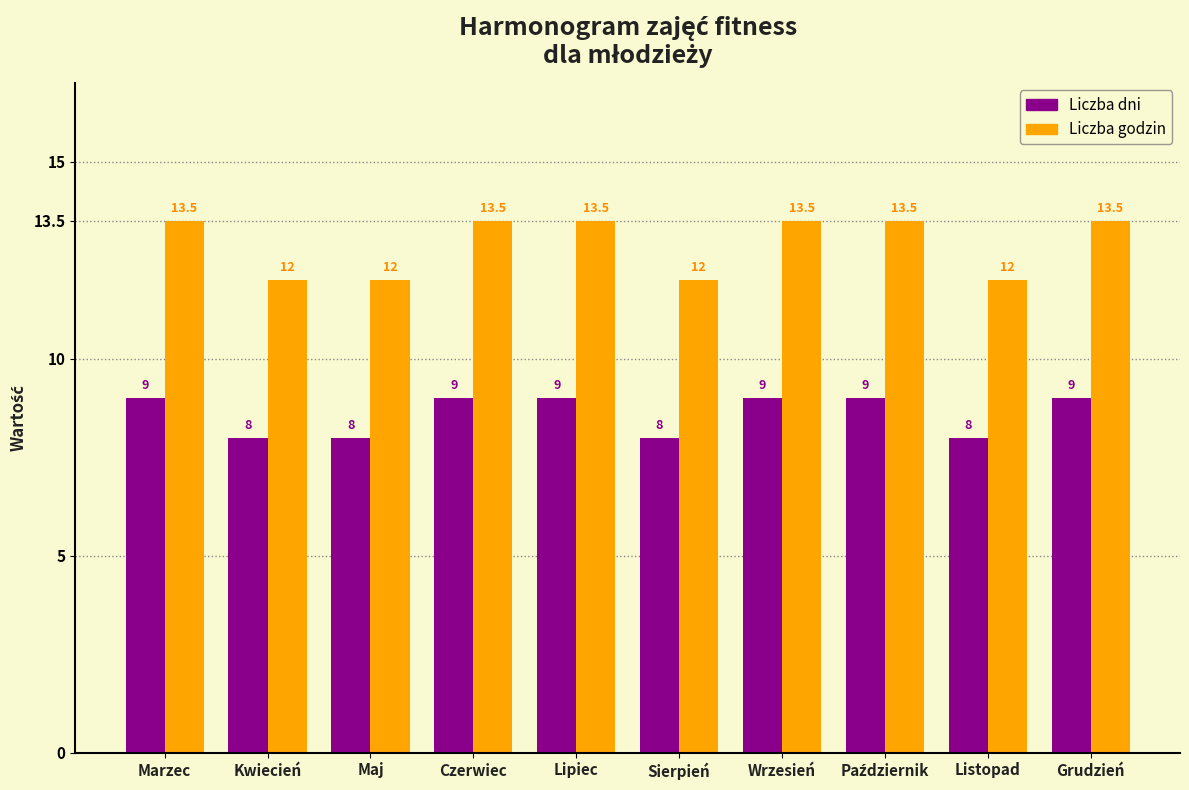

Reading right to left, list all the values displayed in this chart.

Liczba dni: 9.0	8.0	9.0	9.0	8.0	9.0	9.0	8.0	8.0	9.0
Liczba godzin: 13.5	12.0	13.5	13.5	12.0	13.5	13.5	12.0	12.0	13.5